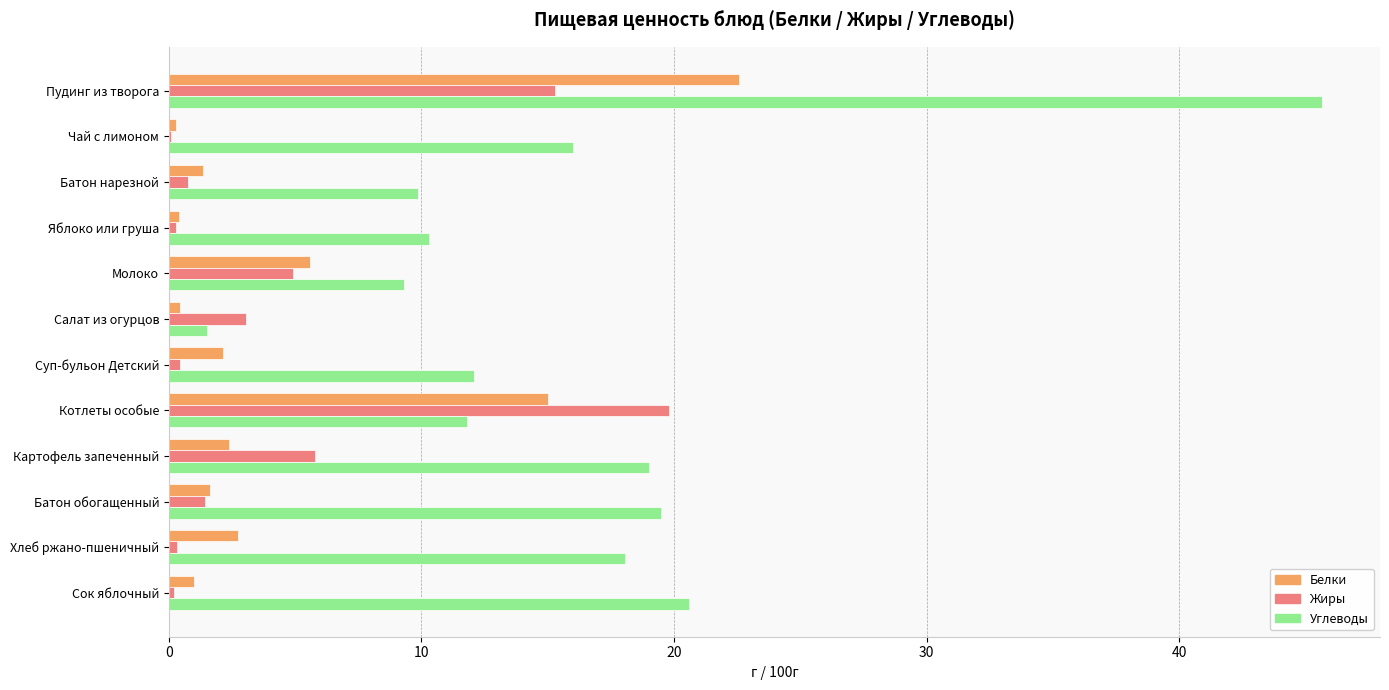

At which label is Жиры closest to 9?

Картофель запеченный